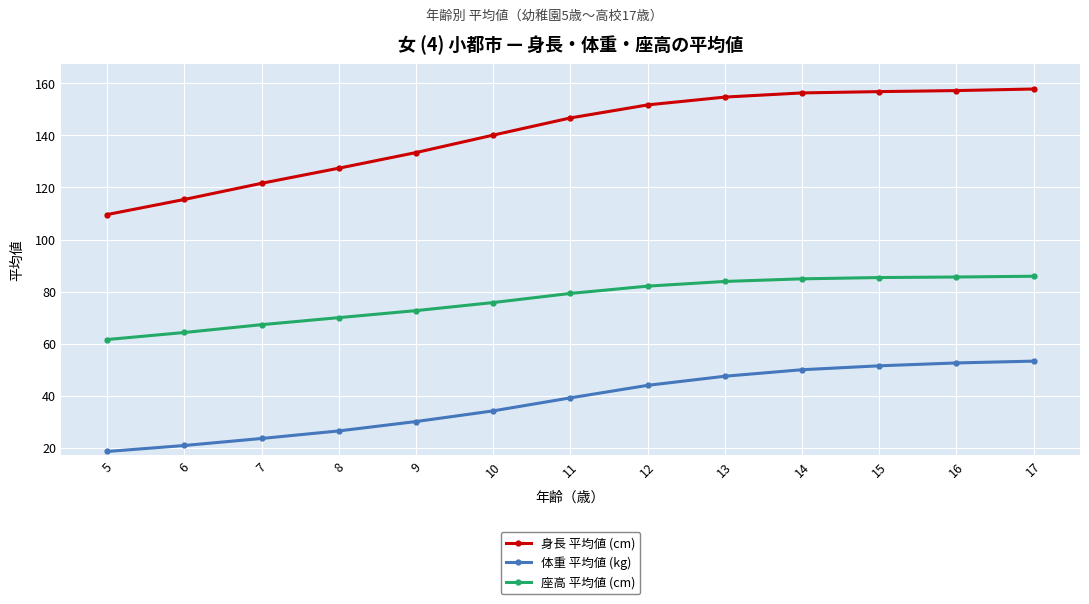

Is the value of 体重 平均値 (kg) at 13 greater than the value of 身長 平均値 (cm) at 12?

No